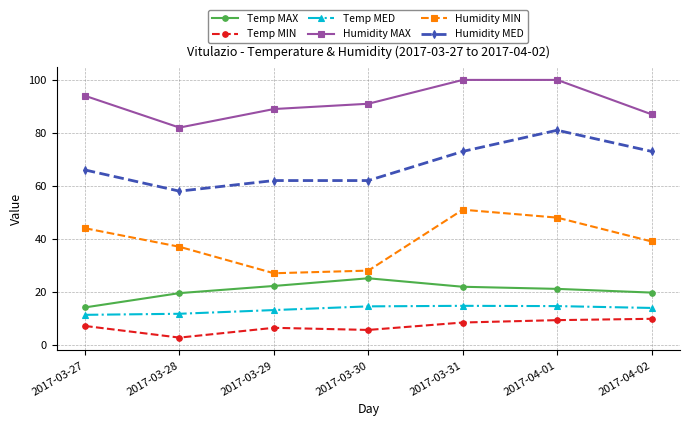

What is the sum of all Humidity MED values?

475.0